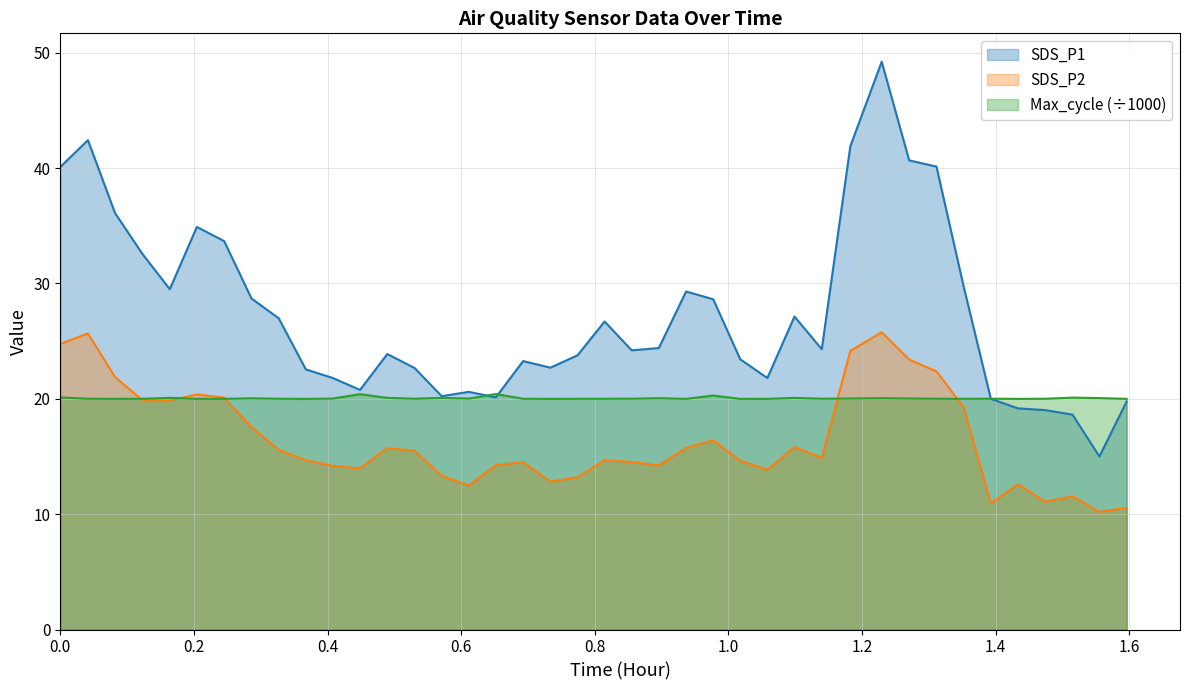

Which series has the largest range (max minus min)?

SDS_P1